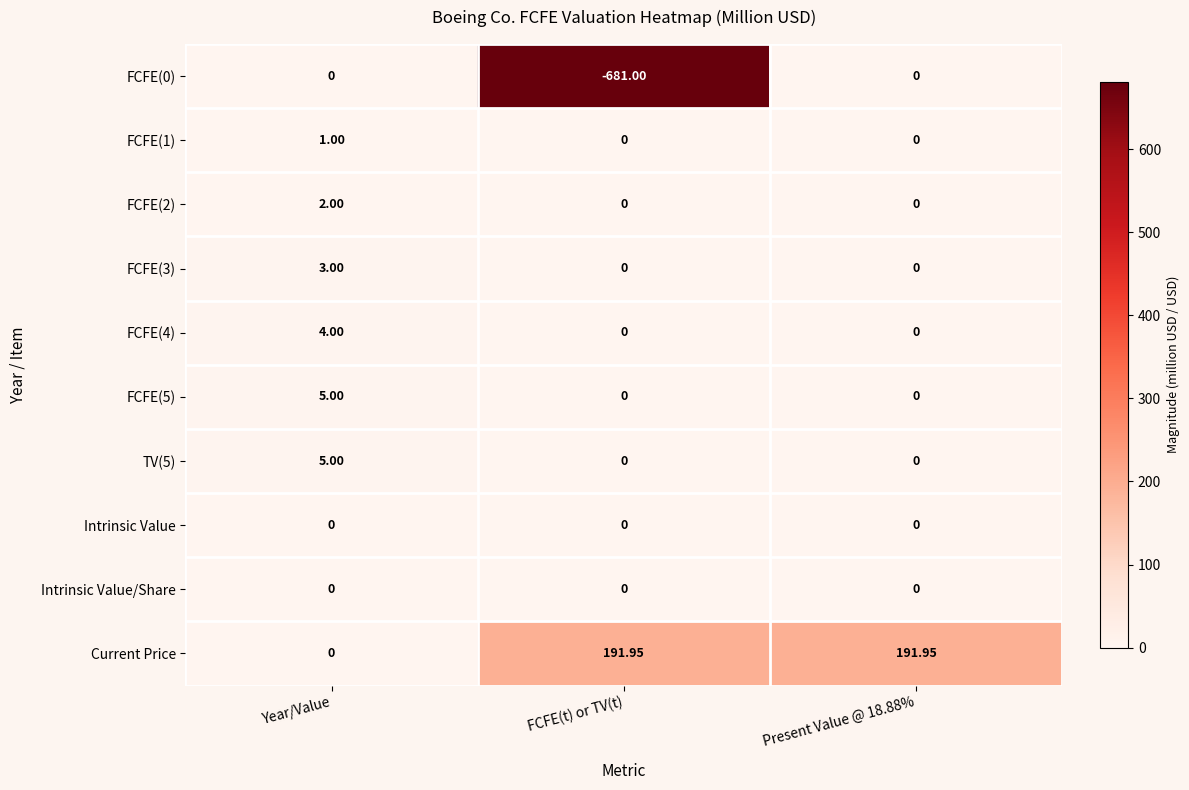

What is the total value across all series at Year/Value?

20.0